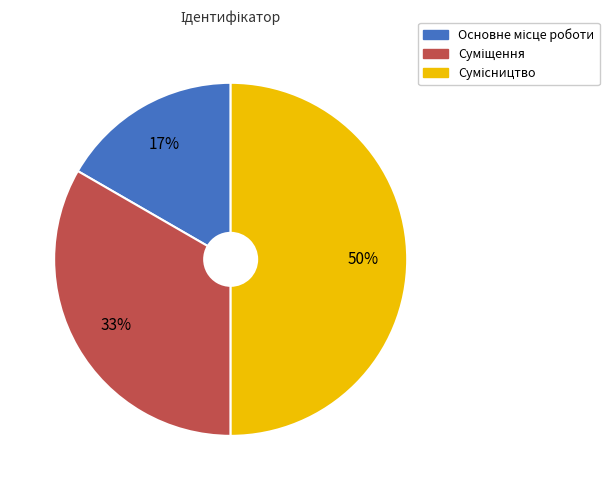

To the nearest percent, what is the difference between the largest and smallest slice percentages?

33%